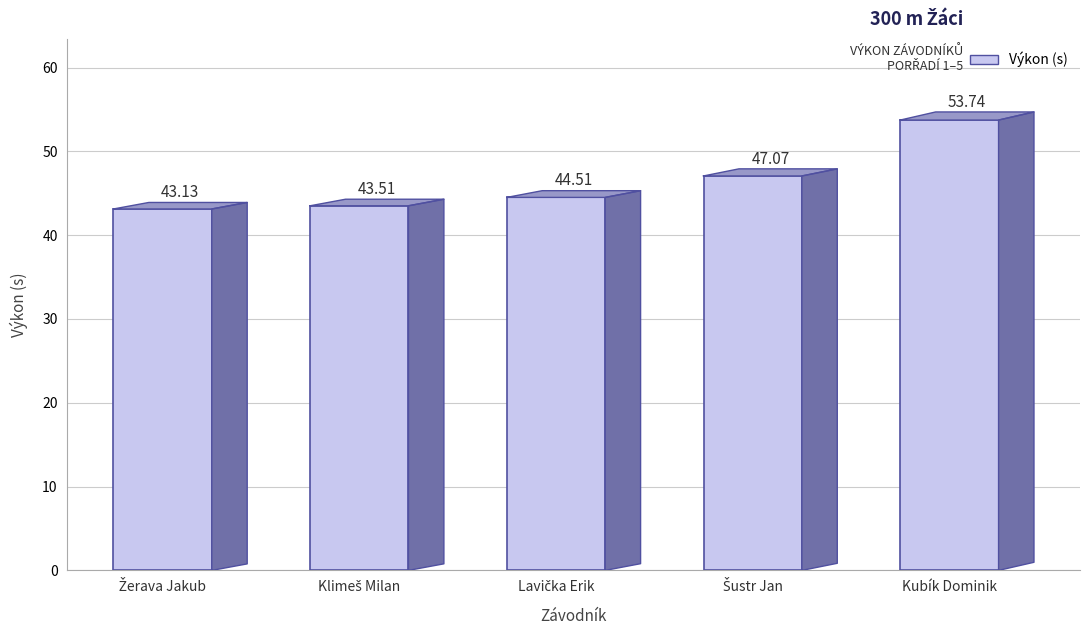

Rank the categories by value from highest to lowest.

Kubík Dominik, Šustr Jan, Lavička Erik, Klimeš Milan, Žerava Jakub